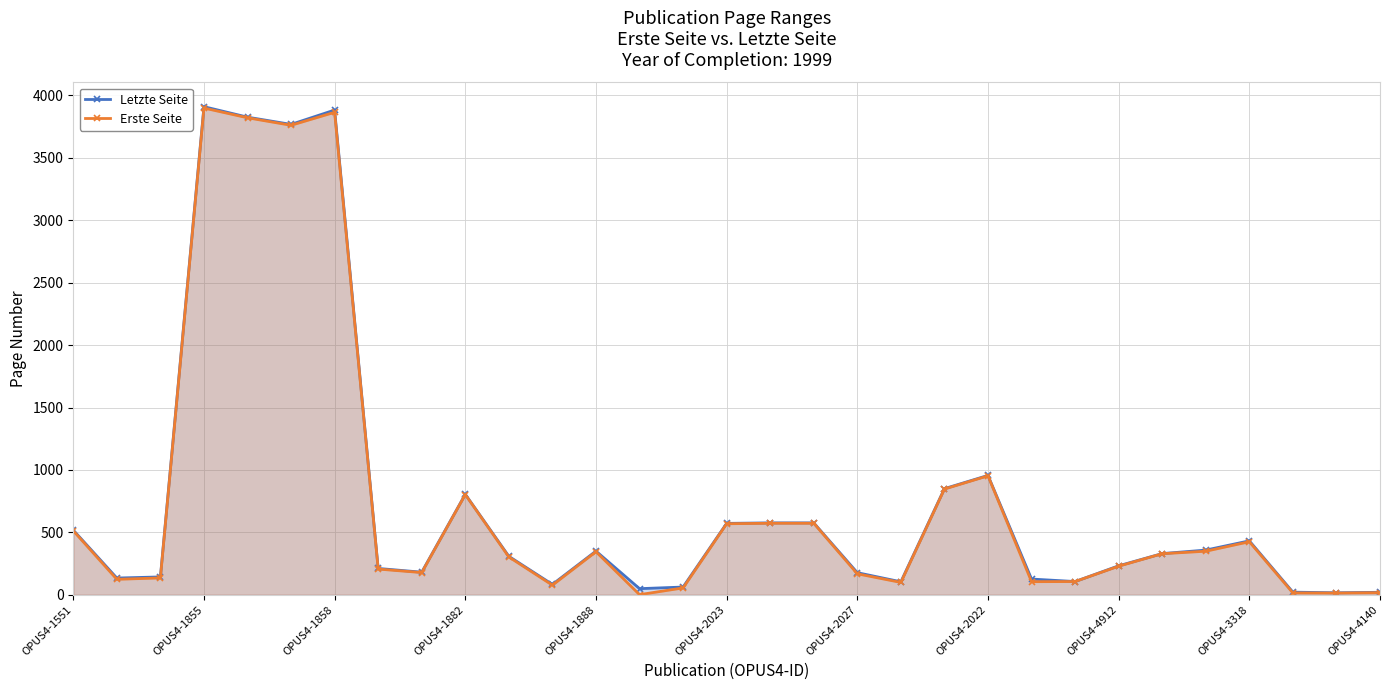

How many data points in Erste Seite are above 303?

15